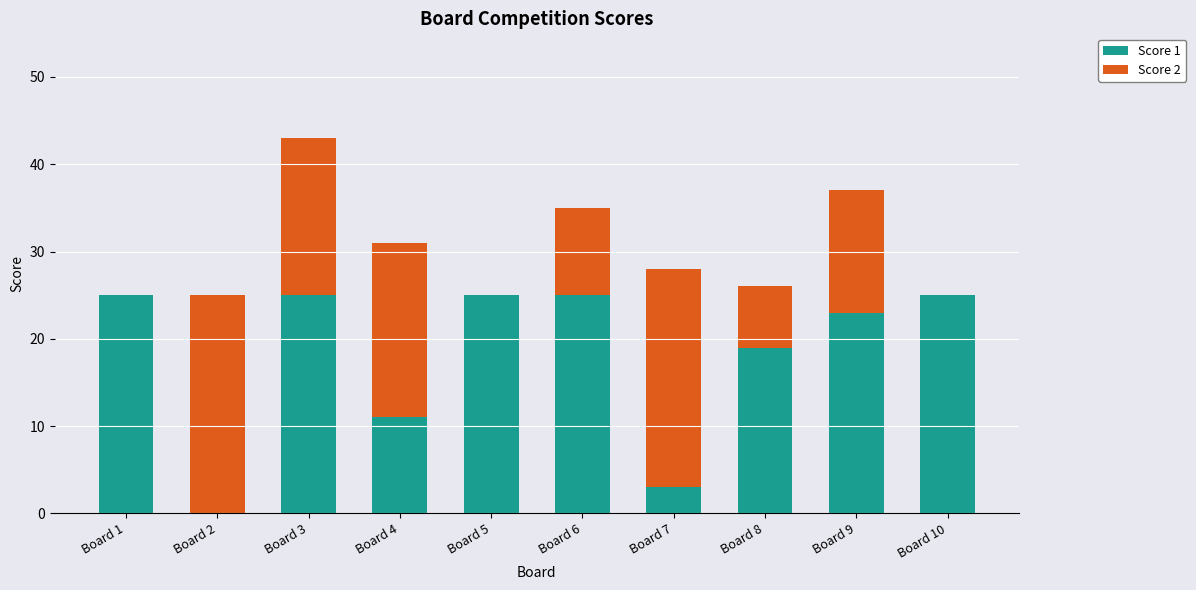

What are all the series names shown in the legend?

Score 1, Score 2